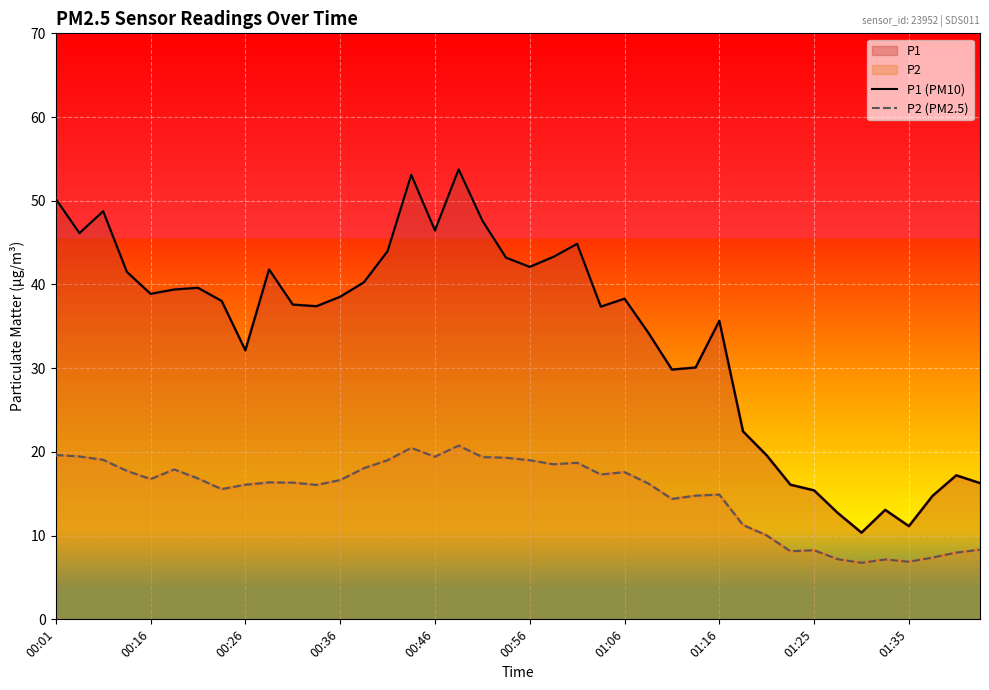

How many values in the P2 (PM2.5) series are below 16?

15